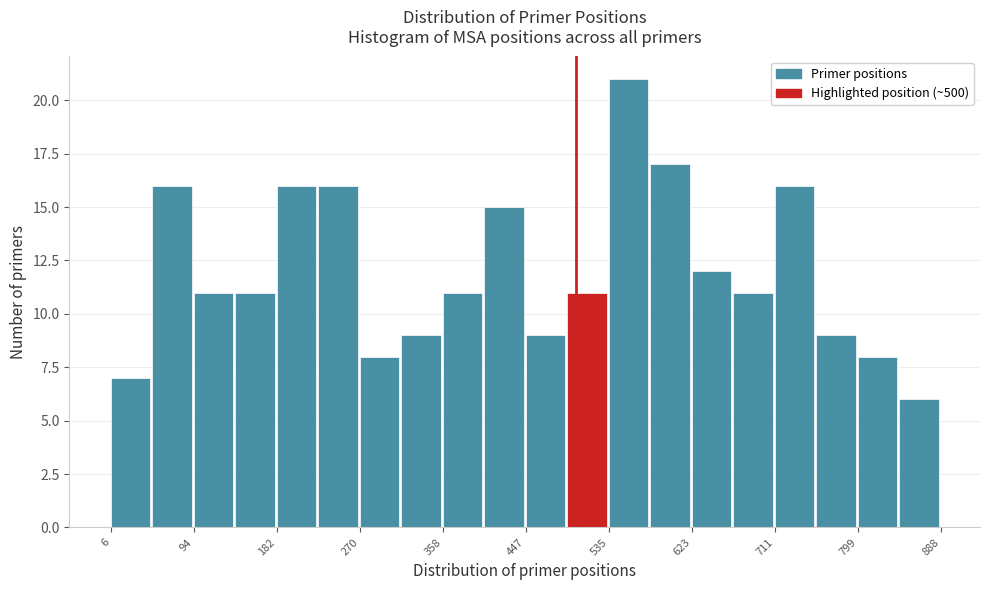

Over which range of the x-axis is the bar tallest?

540 to 580